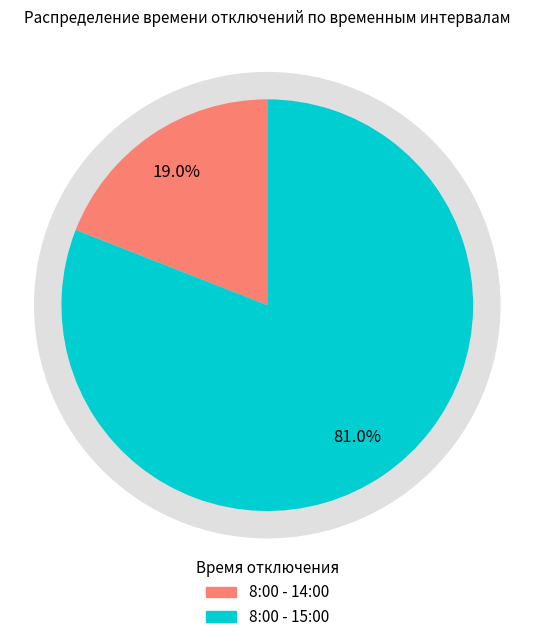

How many slices are in this pie chart?

2